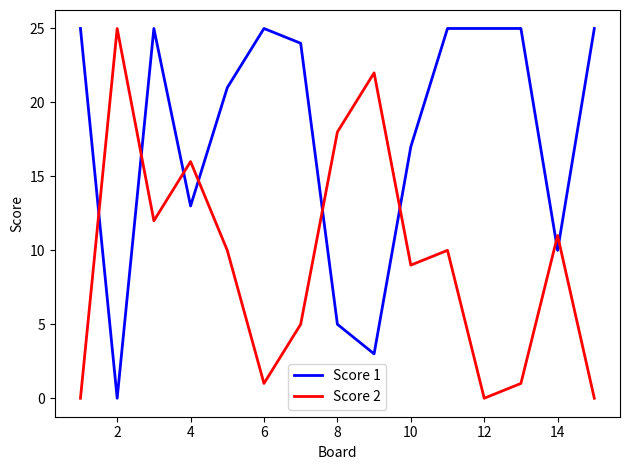

List the series in order of their overall mean, highest first.

Score 1, Score 2